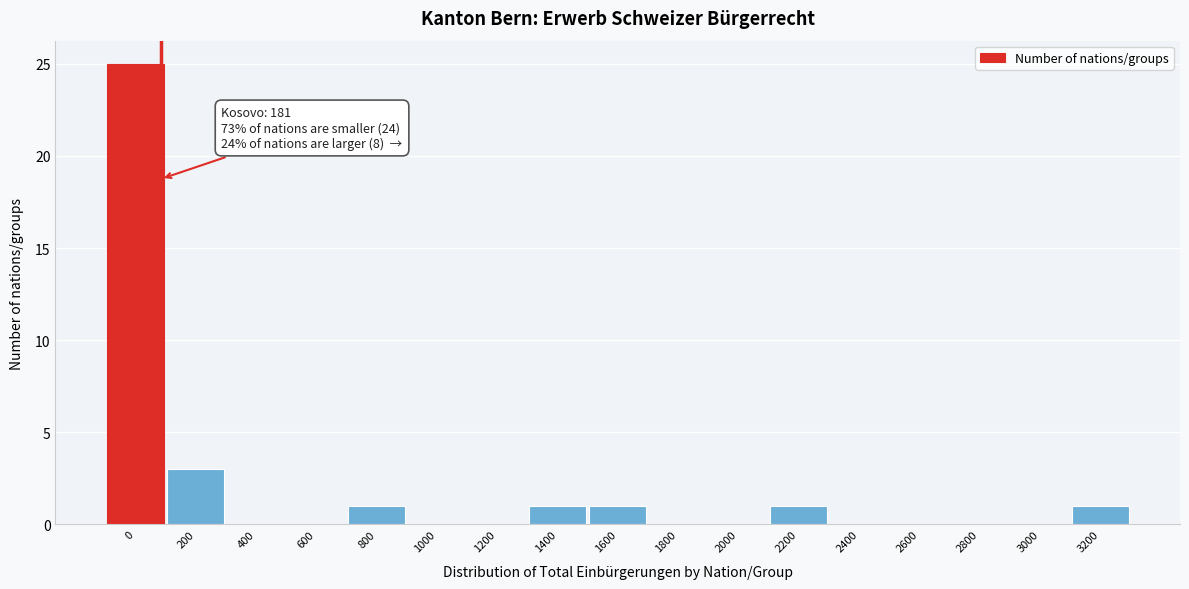

Reading left to right, extract all data points from this chart.

0=25	200=3	400=0	600=0	800=1	1000=0	1200=0	1400=1	1600=1	1800=0	2000=0	2200=1	2400=0	2600=0	2800=0	3000=0	3200=1